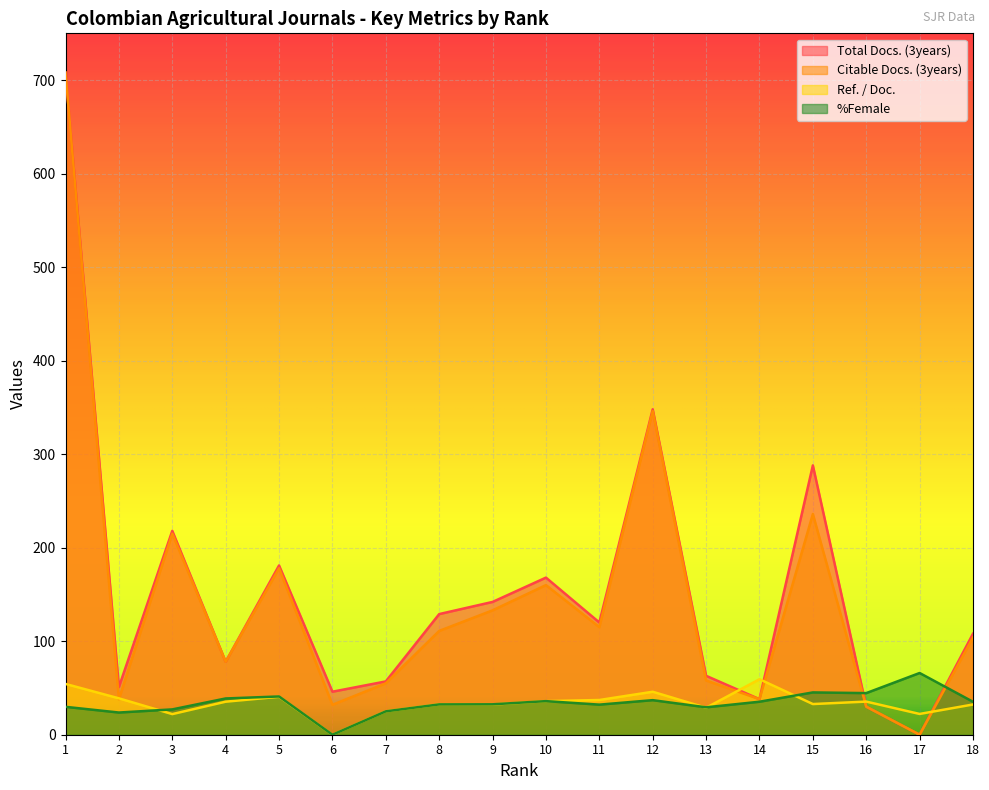

What is the maximum value shown in the chart?

708.0